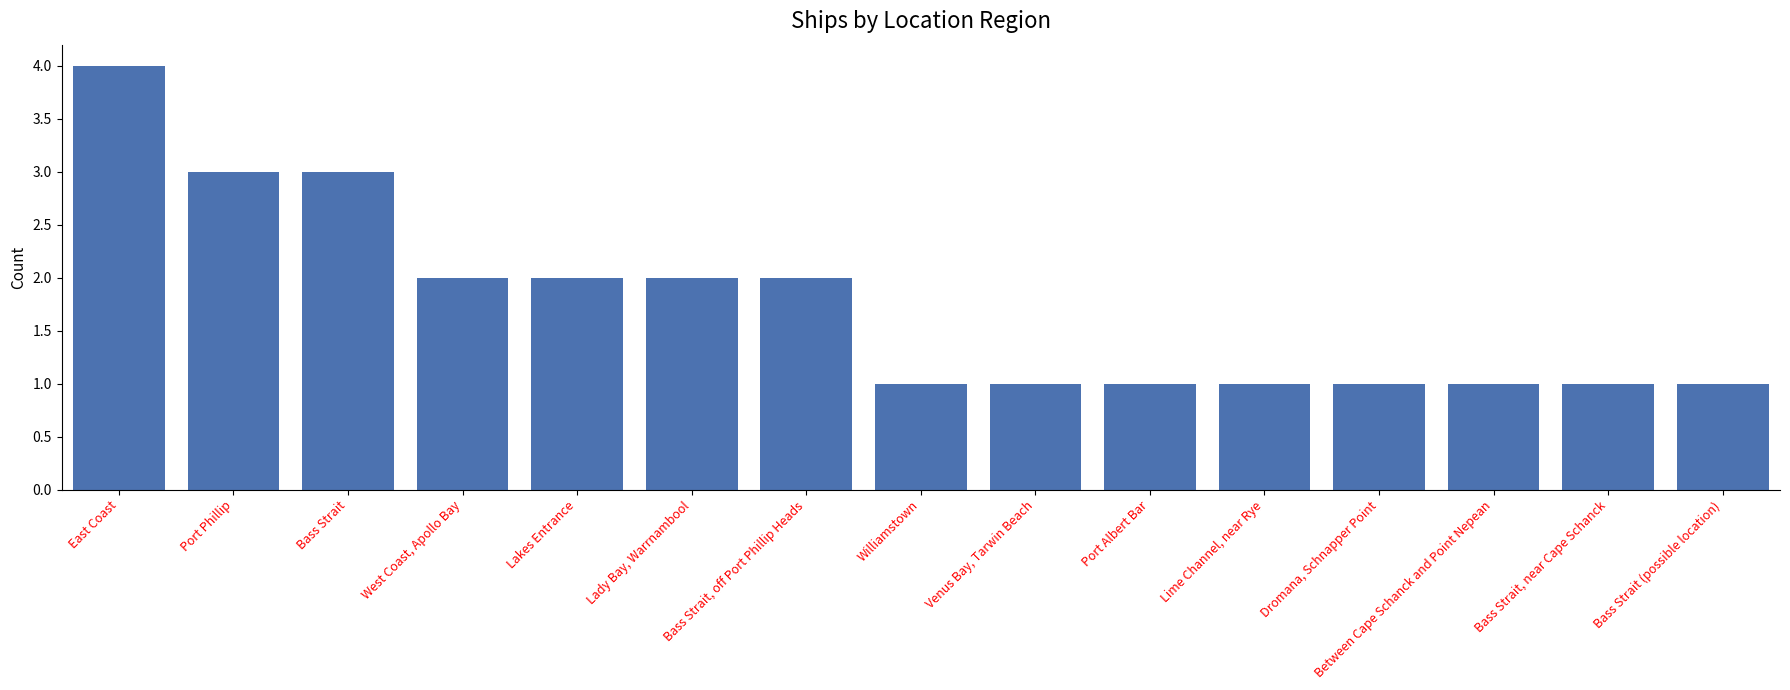

What position from the left is Bass Strait, off Port Phillip Heads?

7